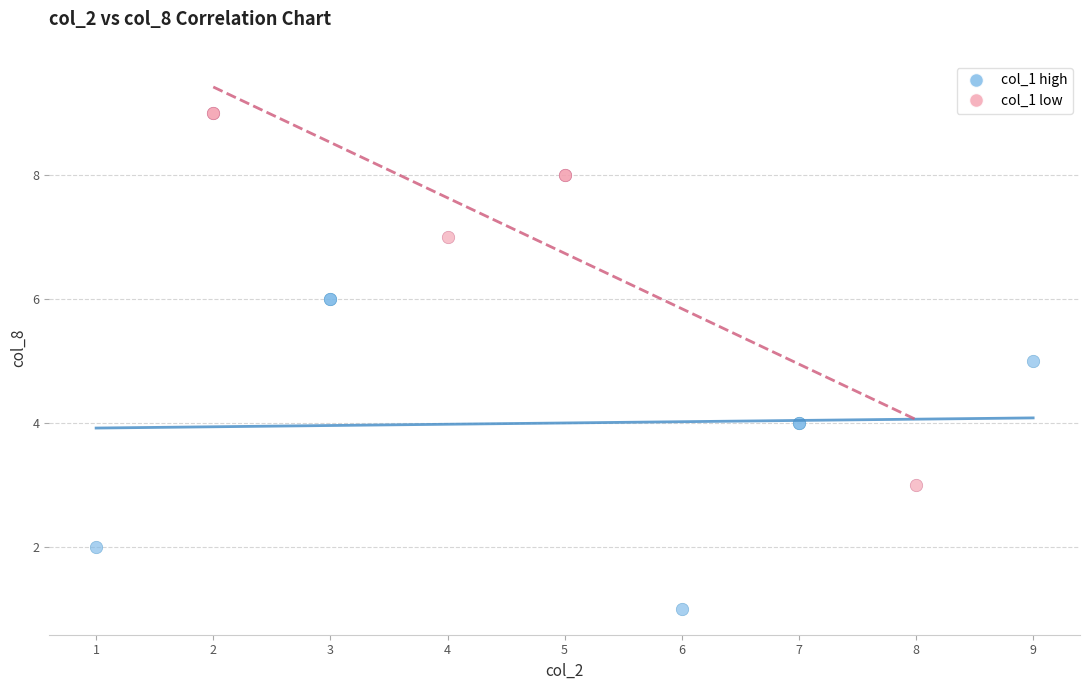

Which series contains the highest Y value?

col_1 low